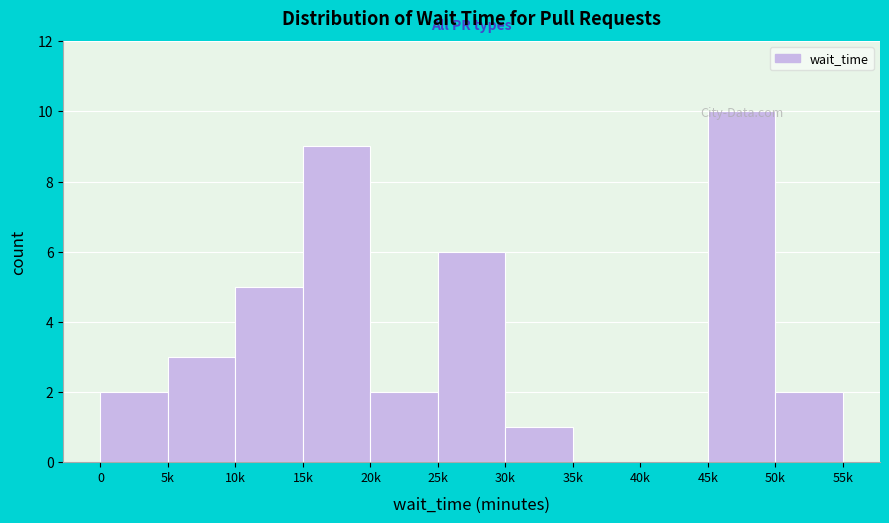

What is the greatest value displayed?

10